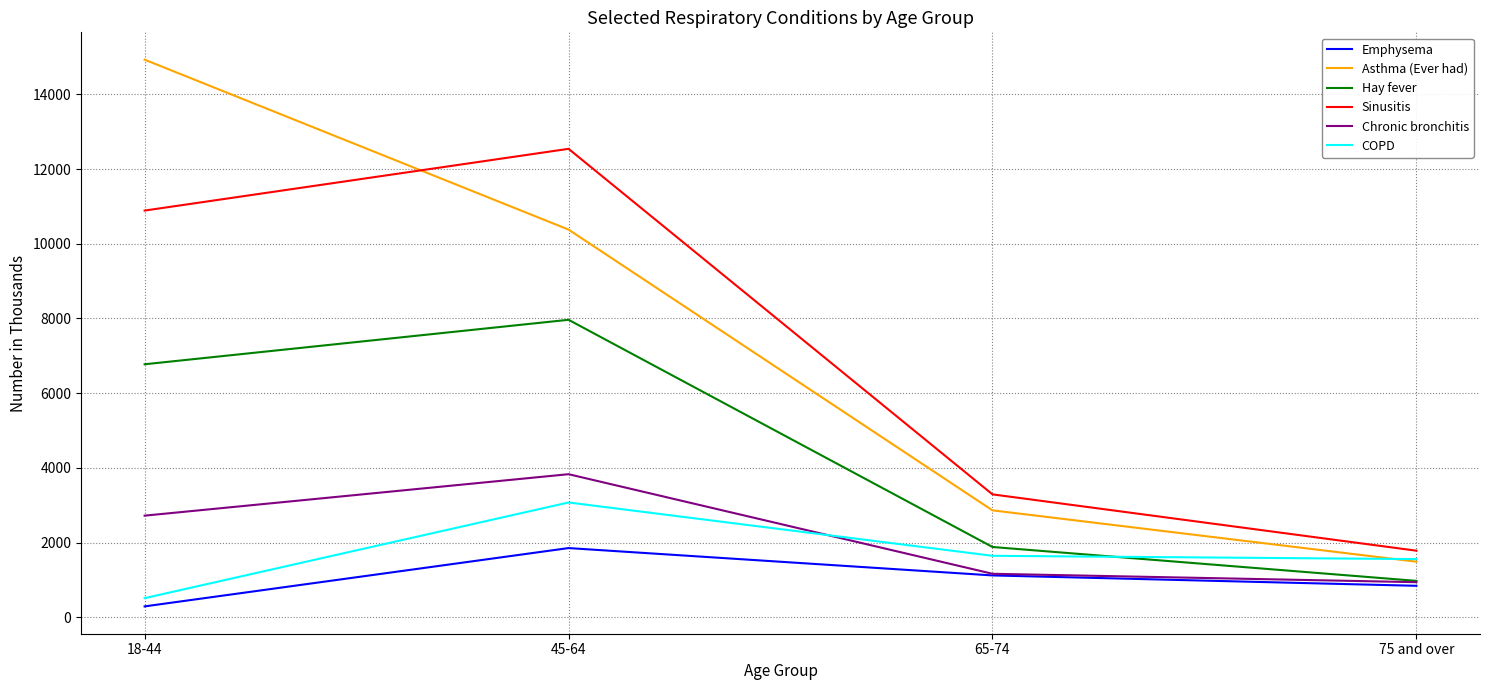

How many times do Chronic bronchitis and COPD cross each other?

1